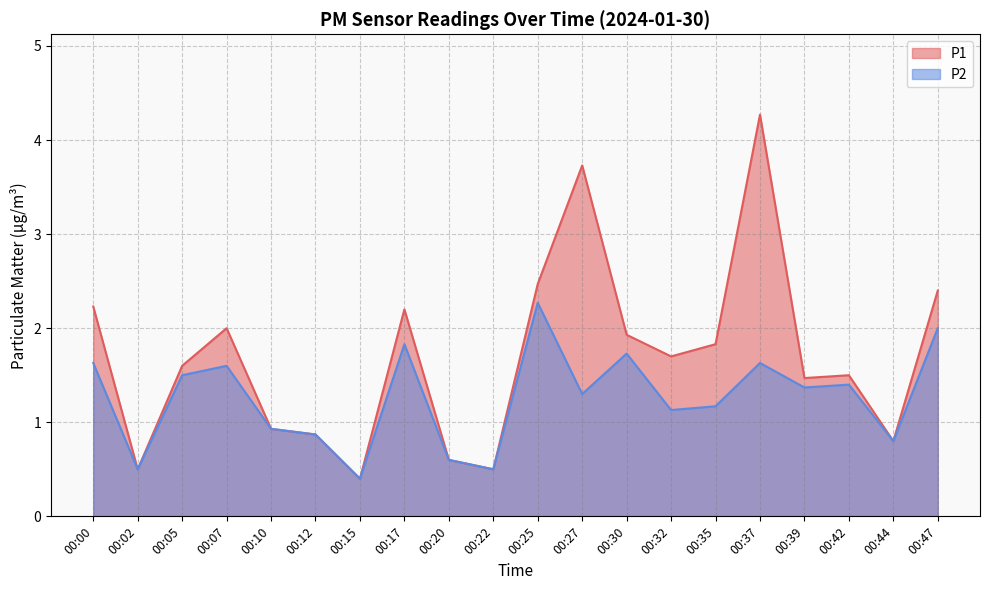

What is the minimum value shown in the chart?

0.4